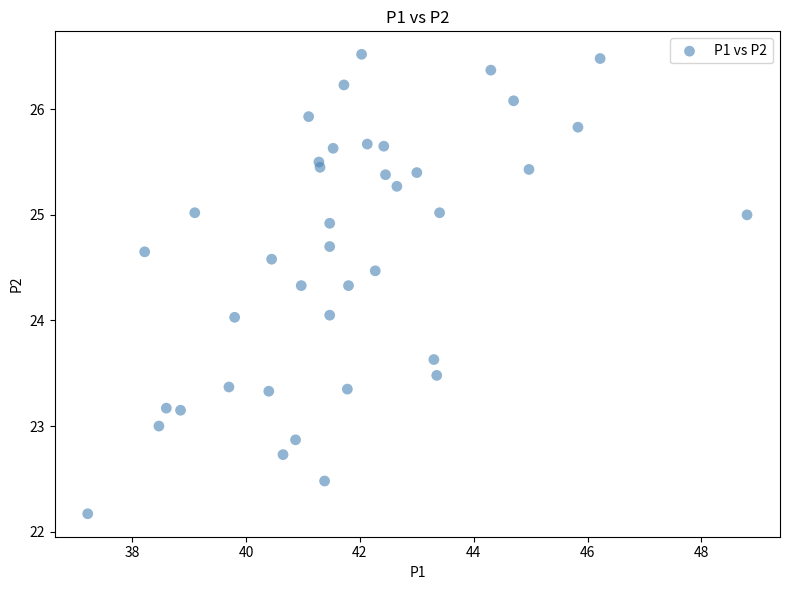

What is the range of X values (max minus min)?

11.6